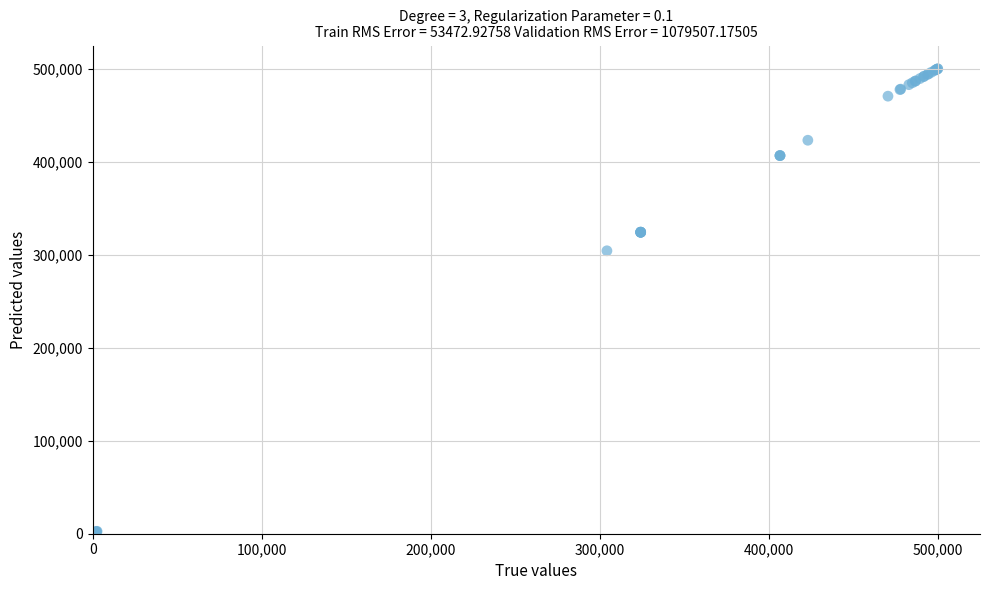

What Y value in the scatter plot is closest to 250000?

304270.2